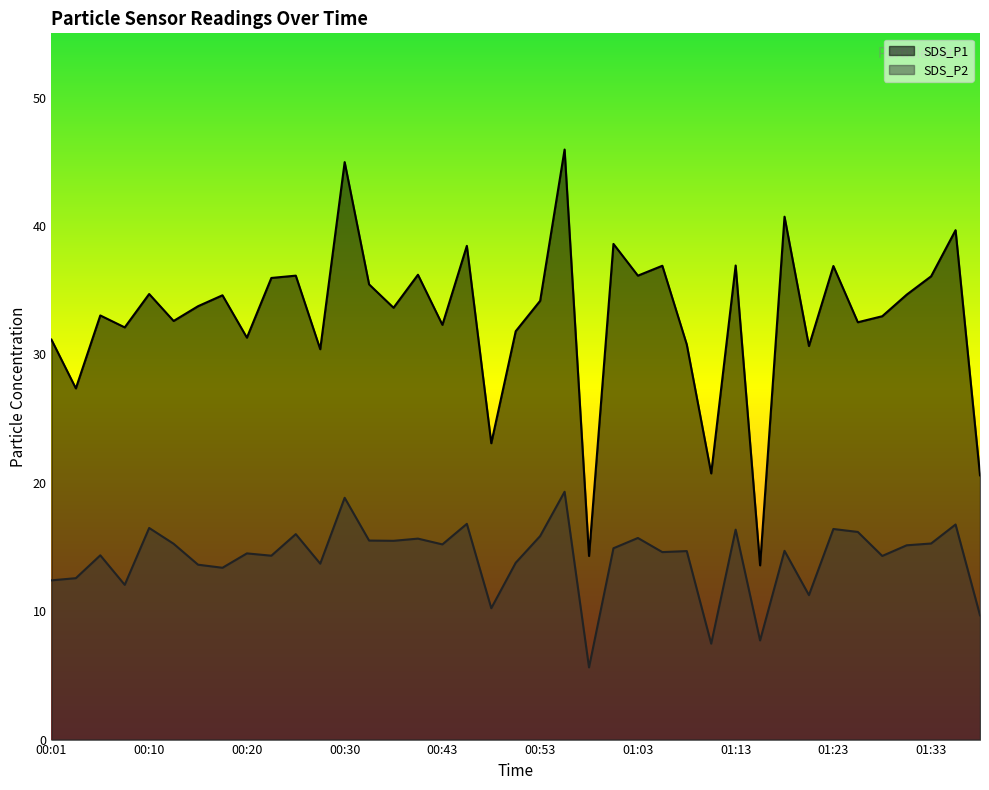

List the series in order of their peak value, lowest first.

SDS_P2, SDS_P1